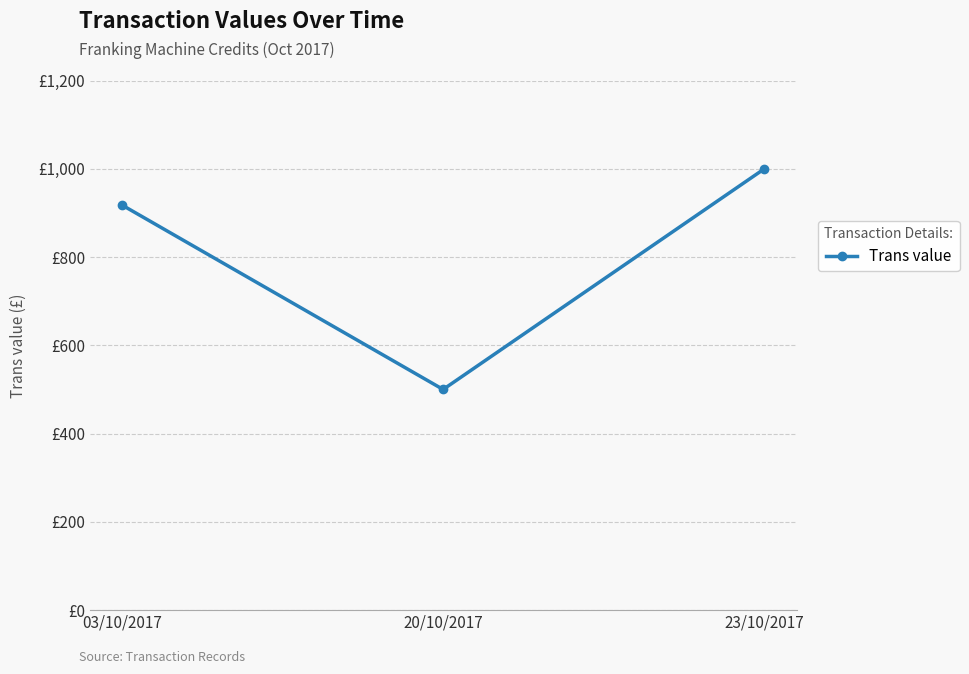

Is this an area chart (filled region under the line)?

No